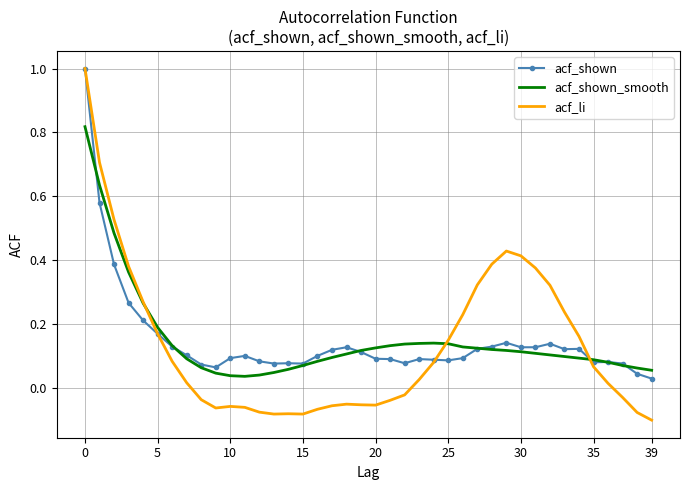

Which series has the widest spread of values?

acf_li